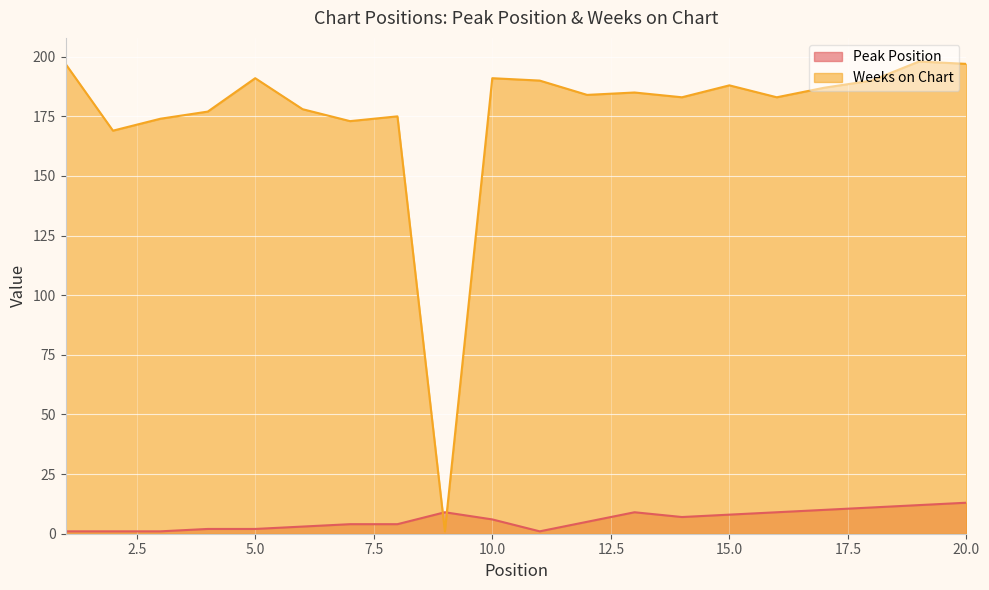

The Peak Position series shows 1 at 1. True or false?

False